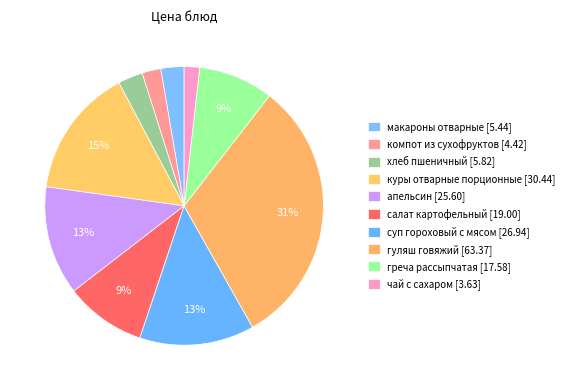

How many slices are in this pie chart?

10